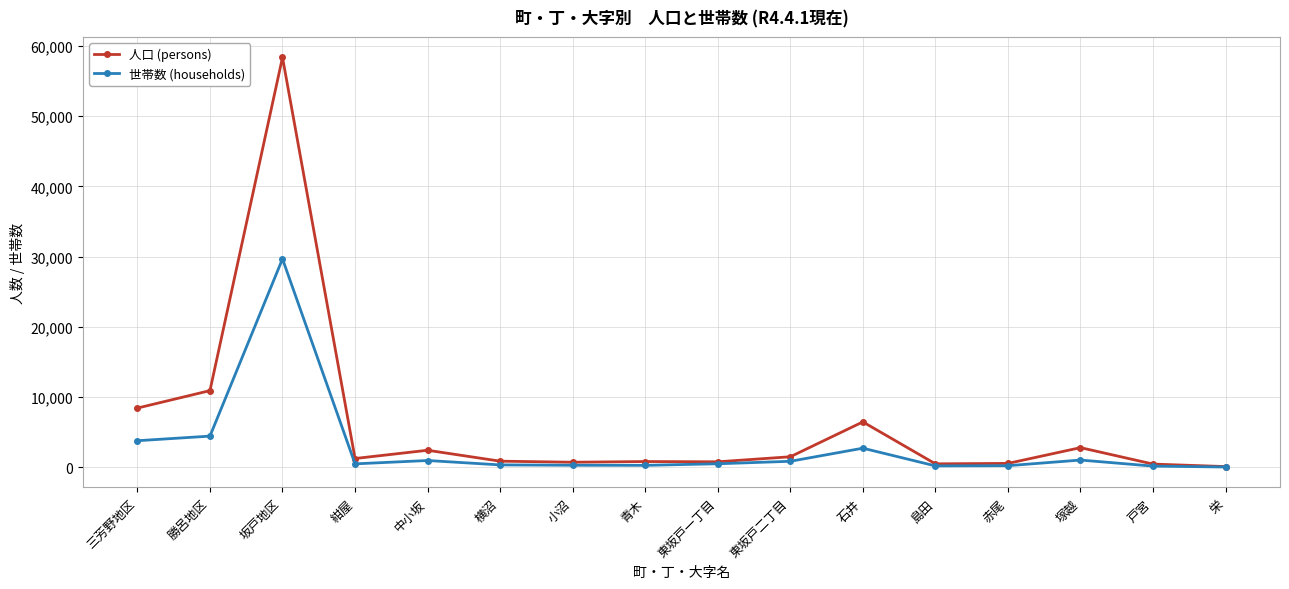

Rank the series by their maximum value, from highest to lowest.

人口 (persons), 世帯数 (households)